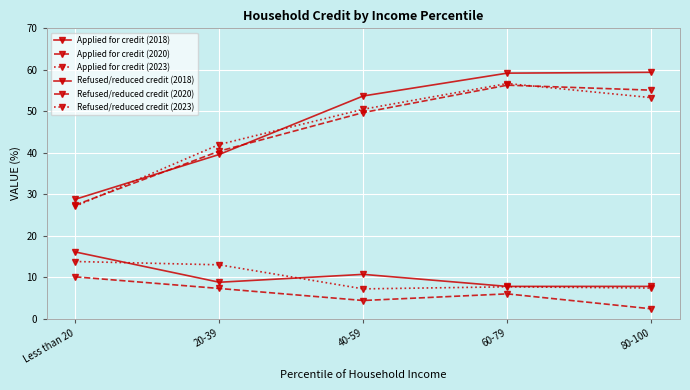

Is this an area chart (filled region under the line)?

No